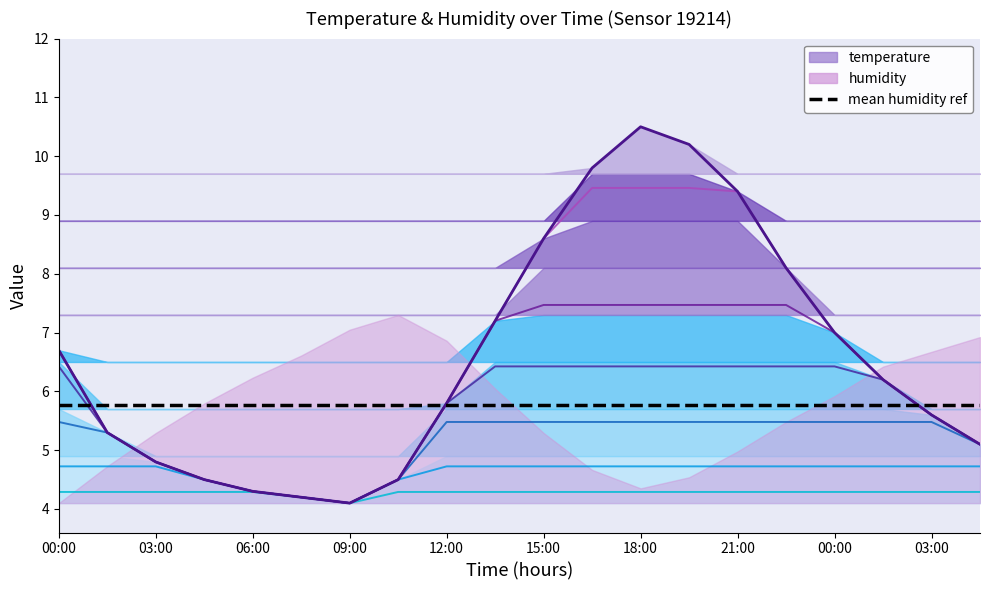

Reading left to right, list all the values displayed in this chart.

00:00=6.7	01:30=5.3	03:00=4.8	04:30=4.5	06:00=4.3	07:30=4.2	09:00=4.1	10:30=4.5	12:00=5.8	13:30=7.2	15:00=8.6	16:30=9.8	18:00=10.5	19:30=10.2	21:00=9.4	22:30=8.1	00:00=7.0	01:30=6.2	03:00=5.6	04:30=5.1